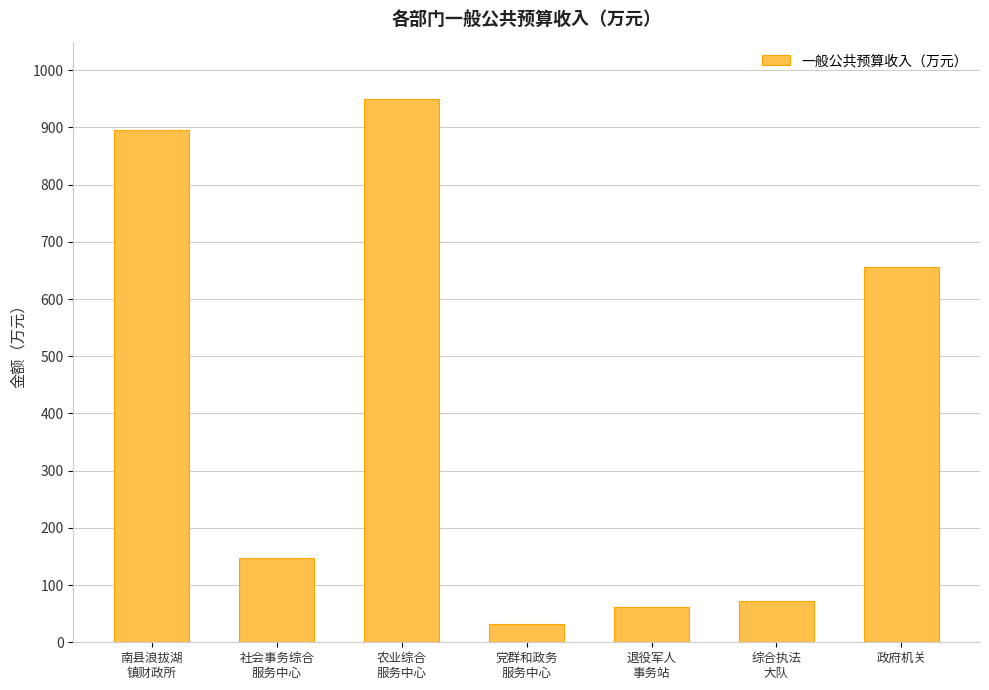

What is the change in value from 南县浪拔湖
镇财政所 to 农业综合
服务中心?

+55.1